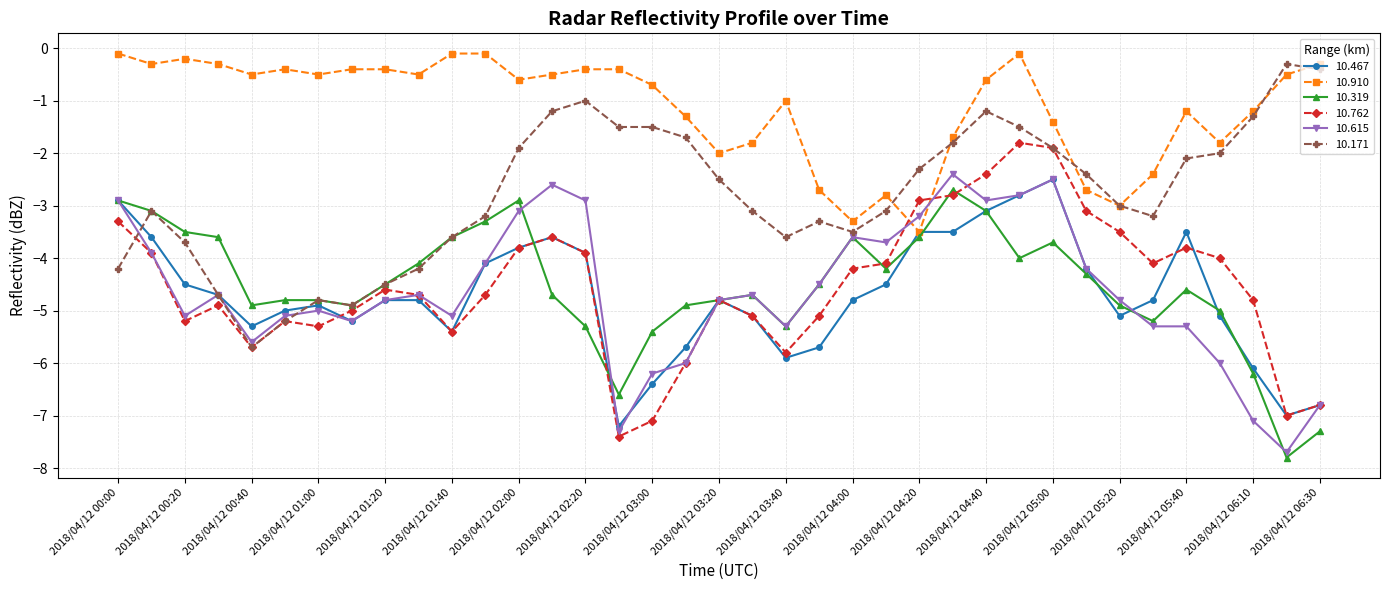

What is the minimum value for 10.171?

-5.7